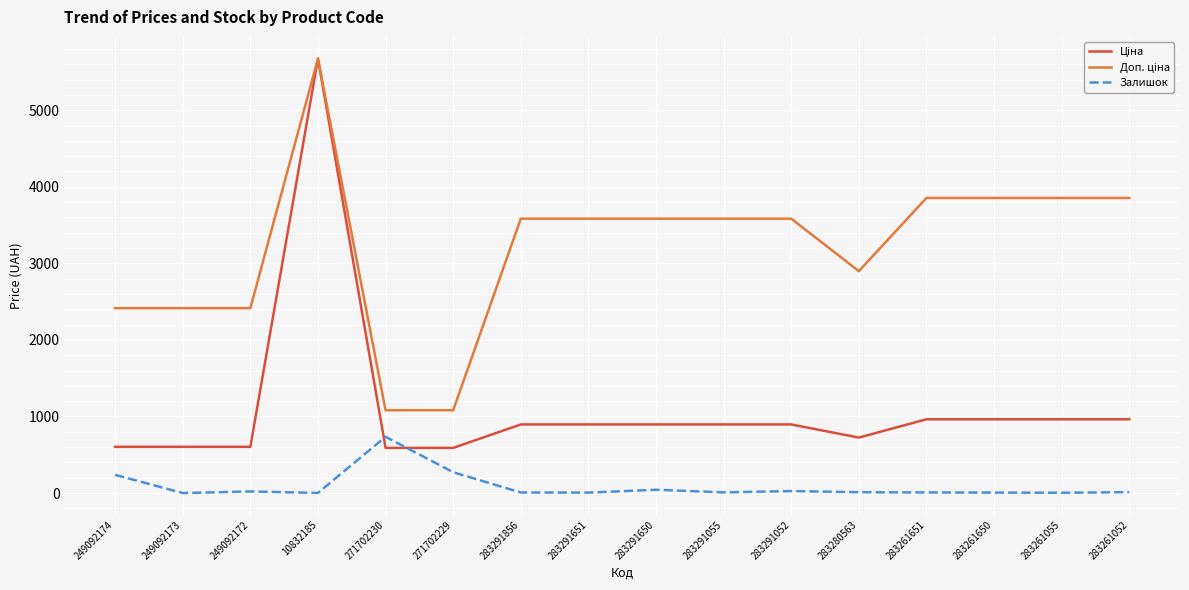

What is the total value across all series at 271702230?

2406.6